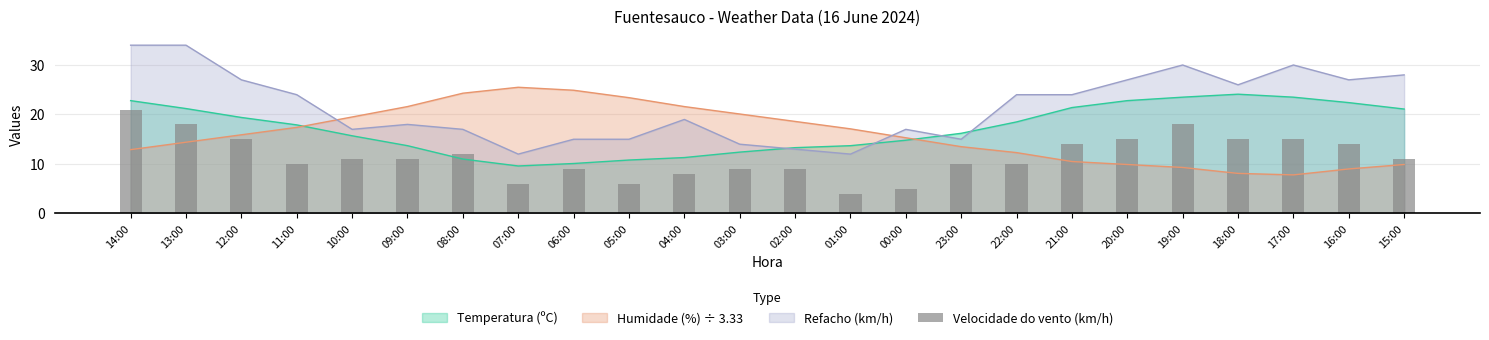

At which category does the chart reach its peak across all series?

14:00